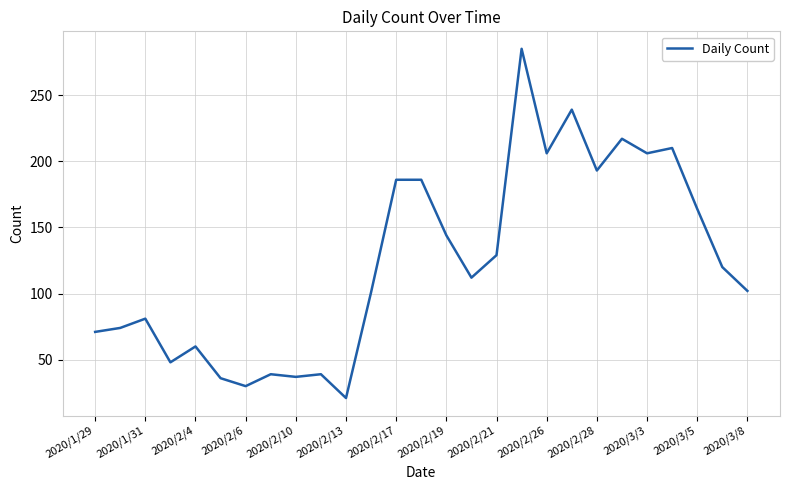

What is the maximum value shown in the chart?

285